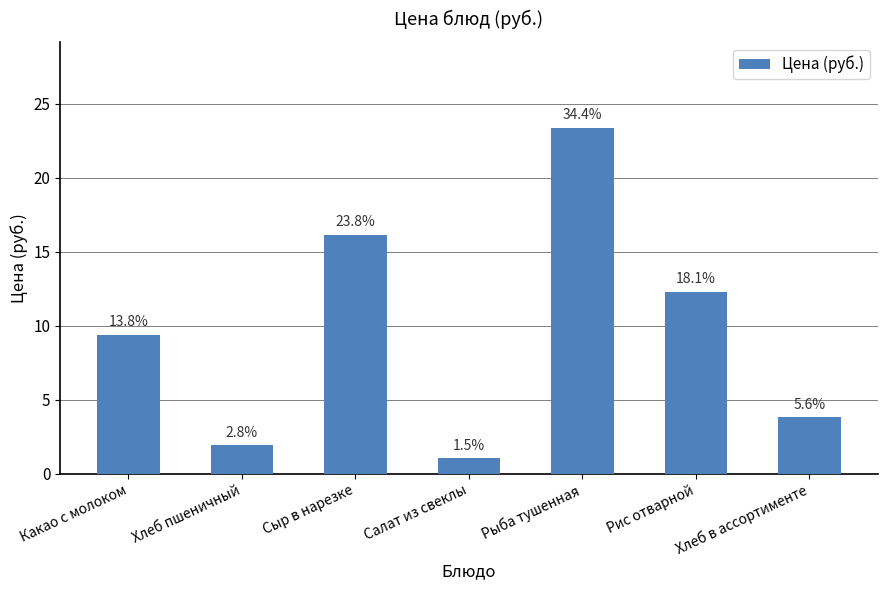

Reading left to right, extract all data points from this chart.

9.4	1.9	16.1	1.0	23.3	12.3	3.8